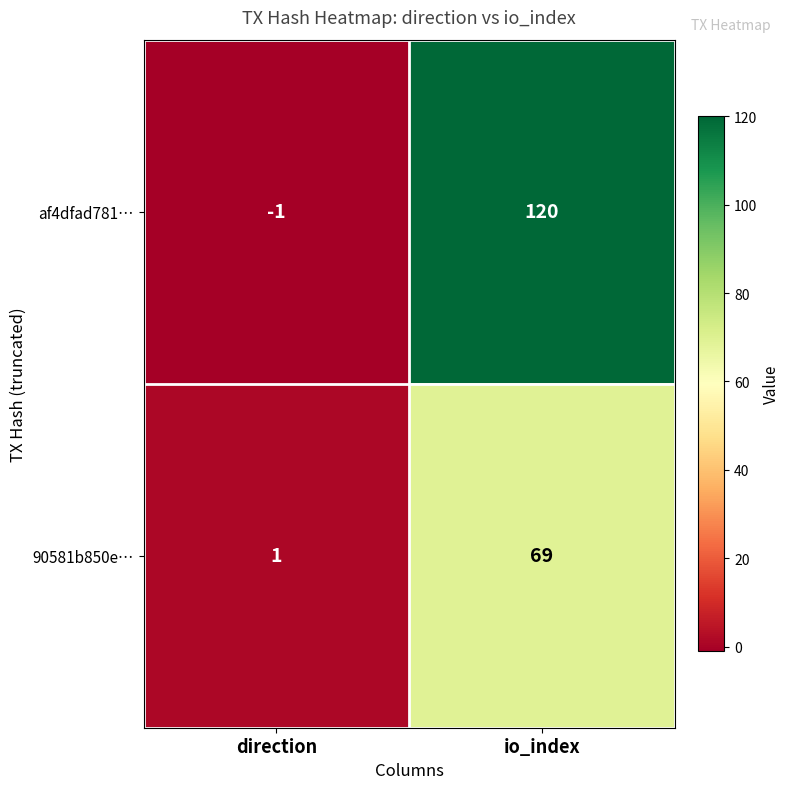

What is the difference between the maximum and minimum values in the 90581b850e… series?

68